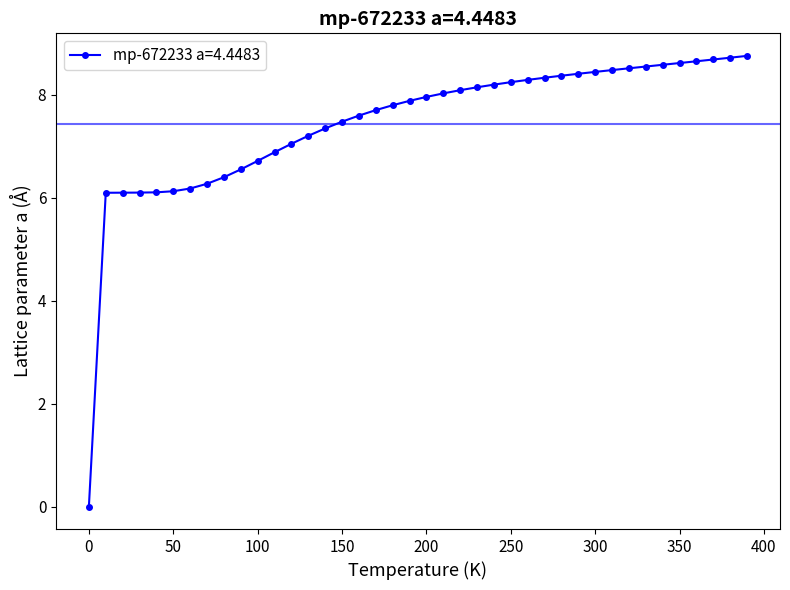

What is the maximum value shown in the chart?

8.8